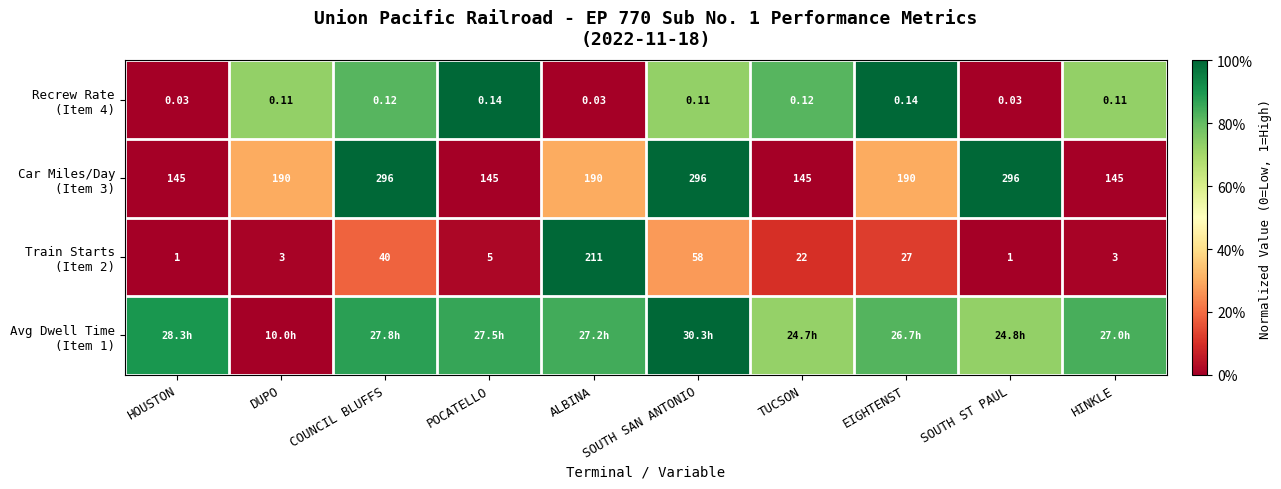

At ALBINA, list the series in order from smallest to largest.

Recrew Rate (Item 4), Car Miles/Day (Item 3), Avg Dwell Time (Item 1), Train Starts (Item 2)